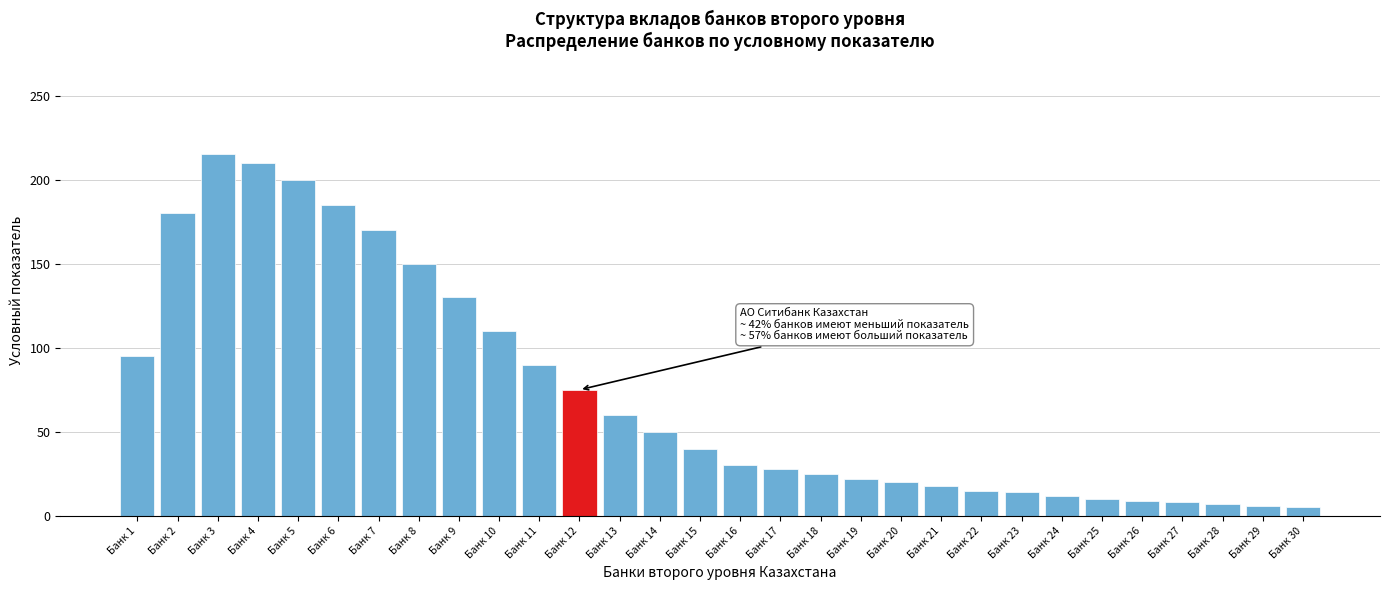

What is the sum of all values?

2189